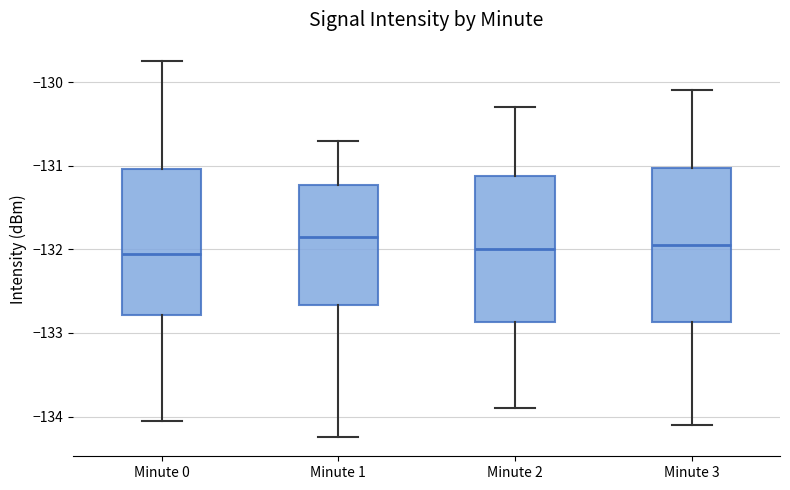

Where is the lower edge of the box for Minute 2 on the y-axis? The values are not printed on the chart, so give them approximately, as read against the axis.

-132.9